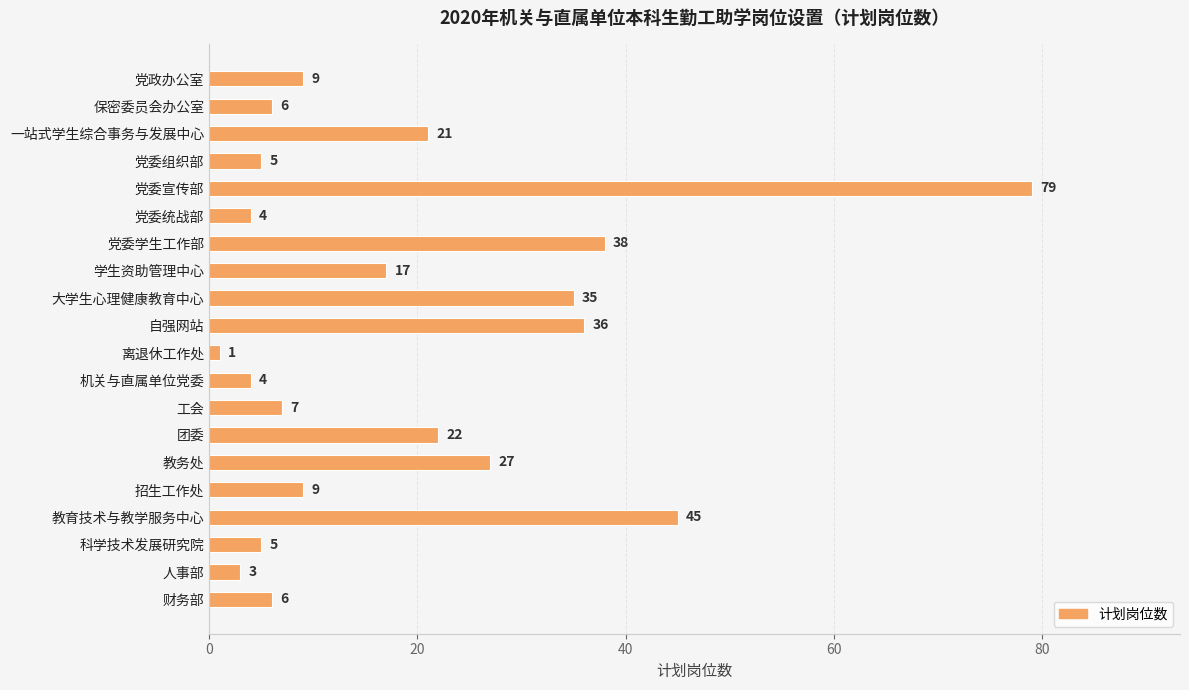

What is the ratio of the value at 党委统战部 to the value at 保密委员会办公室?

0.7